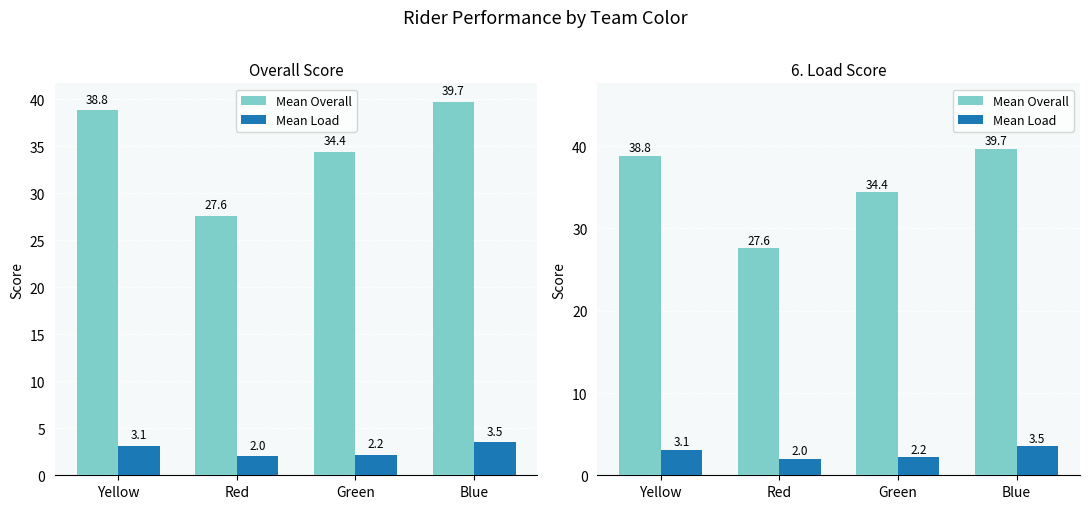

List the series in order of their overall mean, lowest first.

Mean Load, Mean Overall